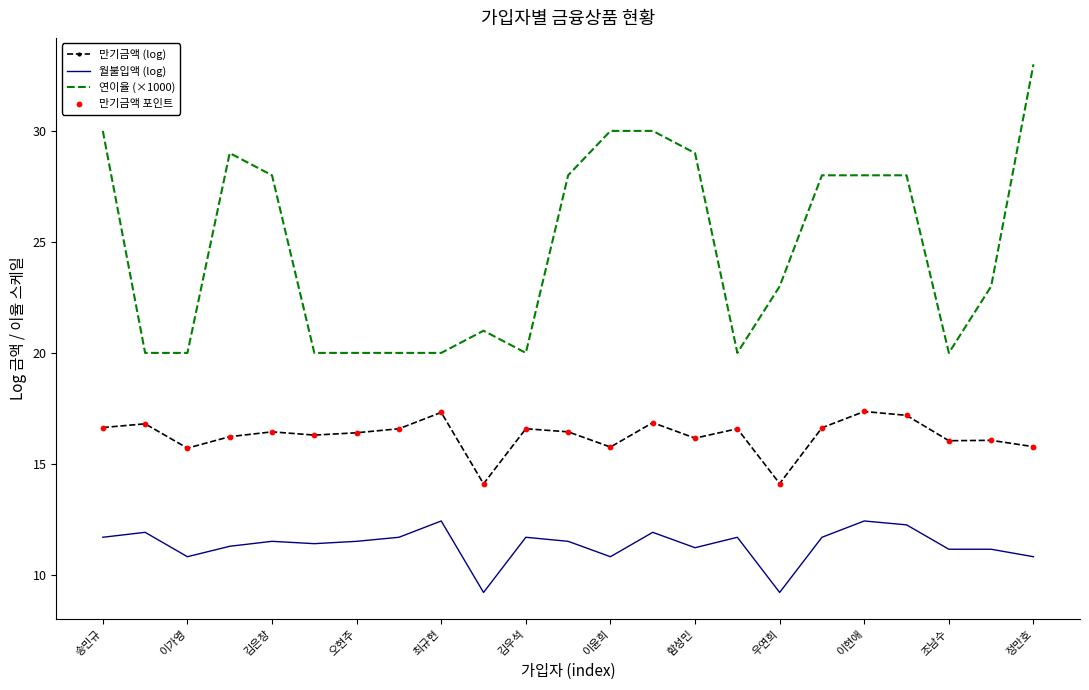

Which series has the largest range (max minus min)?

연이율 (×1000)